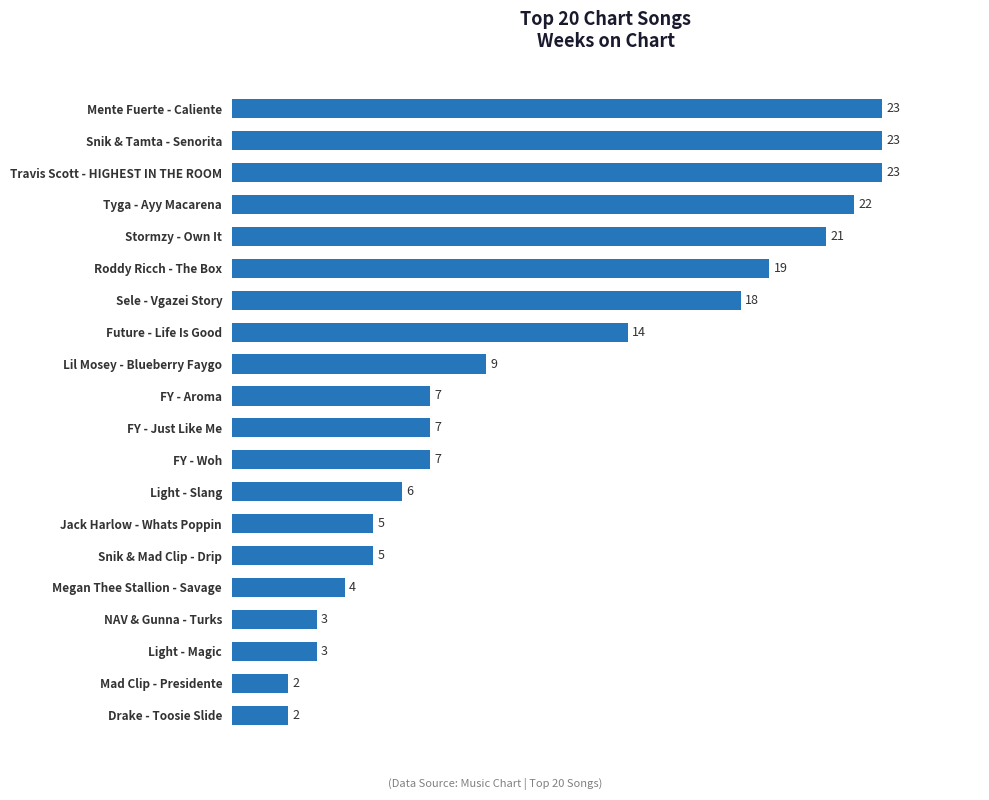

Reading top to bottom, list all the values displayed in this chart.

Mente Fuerte - Caliente=23	Snik & Tamta - Senorita=23	Travis Scott - HIGHEST IN THE ROOM=23	Tyga - Ayy Macarena=22	Stormzy - Own It=21	Roddy Ricch - The Box=19	Sele - Vgazei Story=18	Future - Life Is Good=14	Lil Mosey - Blueberry Faygo=9	FY - Aroma=7	FY - Just Like Me=7	FY - Woh=7	Light - Slang=6	Jack Harlow - Whats Poppin=5	Snik & Mad Clip - Drip=5	Megan Thee Stallion - Savage=4	NAV & Gunna - Turks=3	Light - Magic=3	Mad Clip - Presidente=2	Drake - Toosie Slide=2